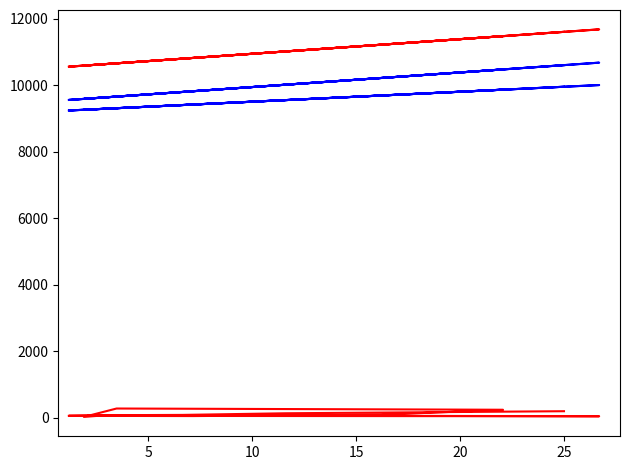

Reading right to left, extract all data points from this chart.

Цена (scaled): 9552.8	9632.0	9584.5	9653.6	10470.2	10211.9	9815.0	9552.8	10673.5	9632.0	9792.6	10010.4	10599.1
Калорийность: 60.0	79.0	28.0	280.0	243.0	93.0	53.0	60.0	47.0	79.0	88.0	137.0	199.0
Цена (upper): 10552.8	10632.0	10584.5	10653.6	11470.2	11211.9	10815.0	10552.8	11673.5	10632.0	10792.6	11010.4	11599.1
Калорийность (lower): 9236.0	9290.0	9257.6	9304.7	9861.5	9685.4	9414.8	9236.0	10000.1	9290.0	9399.5	9548.0	9949.4